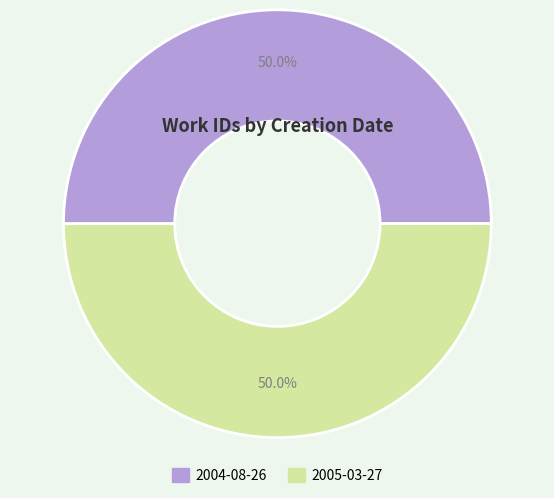

What portion of the pie excludes 2004-08-26?

50.0%